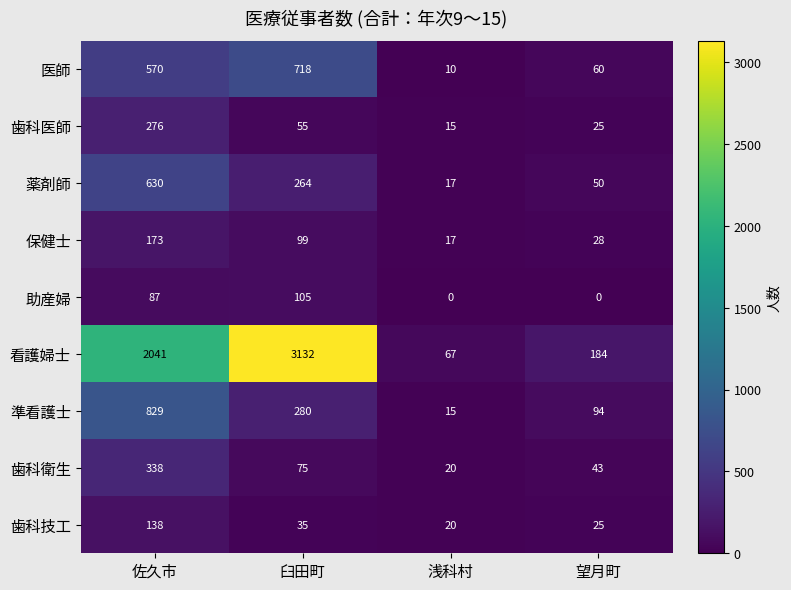

What is the difference between the 歯科医師 values at 臼田町 and 佐久市?

221